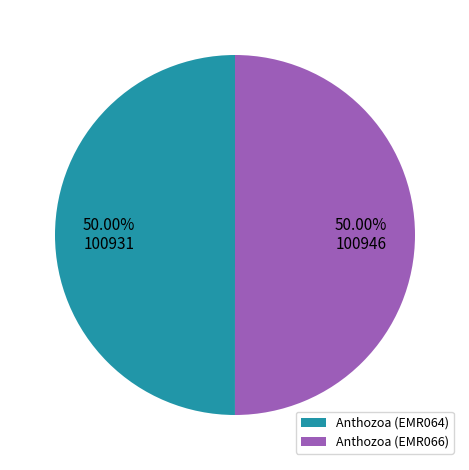

How many slices are in this pie chart?

2